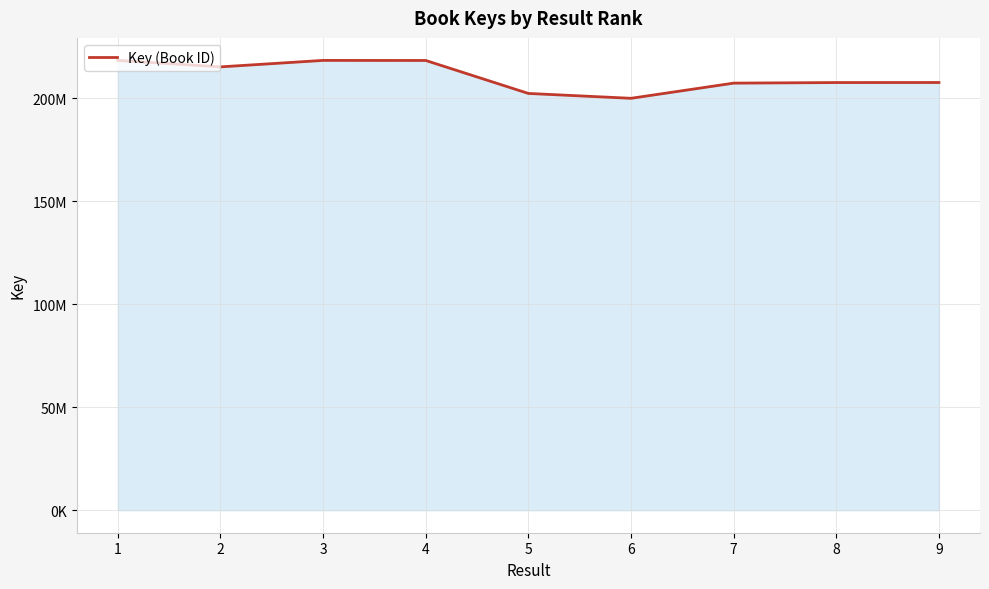

At which label does the data first exceed 207594574?

1